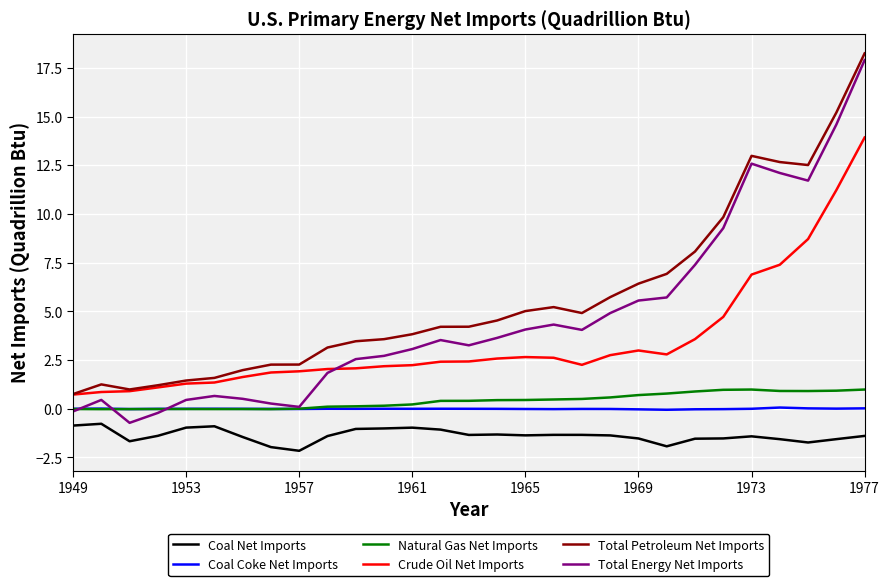

Which series has the largest total across all categories?

Total Petroleum Net Imports